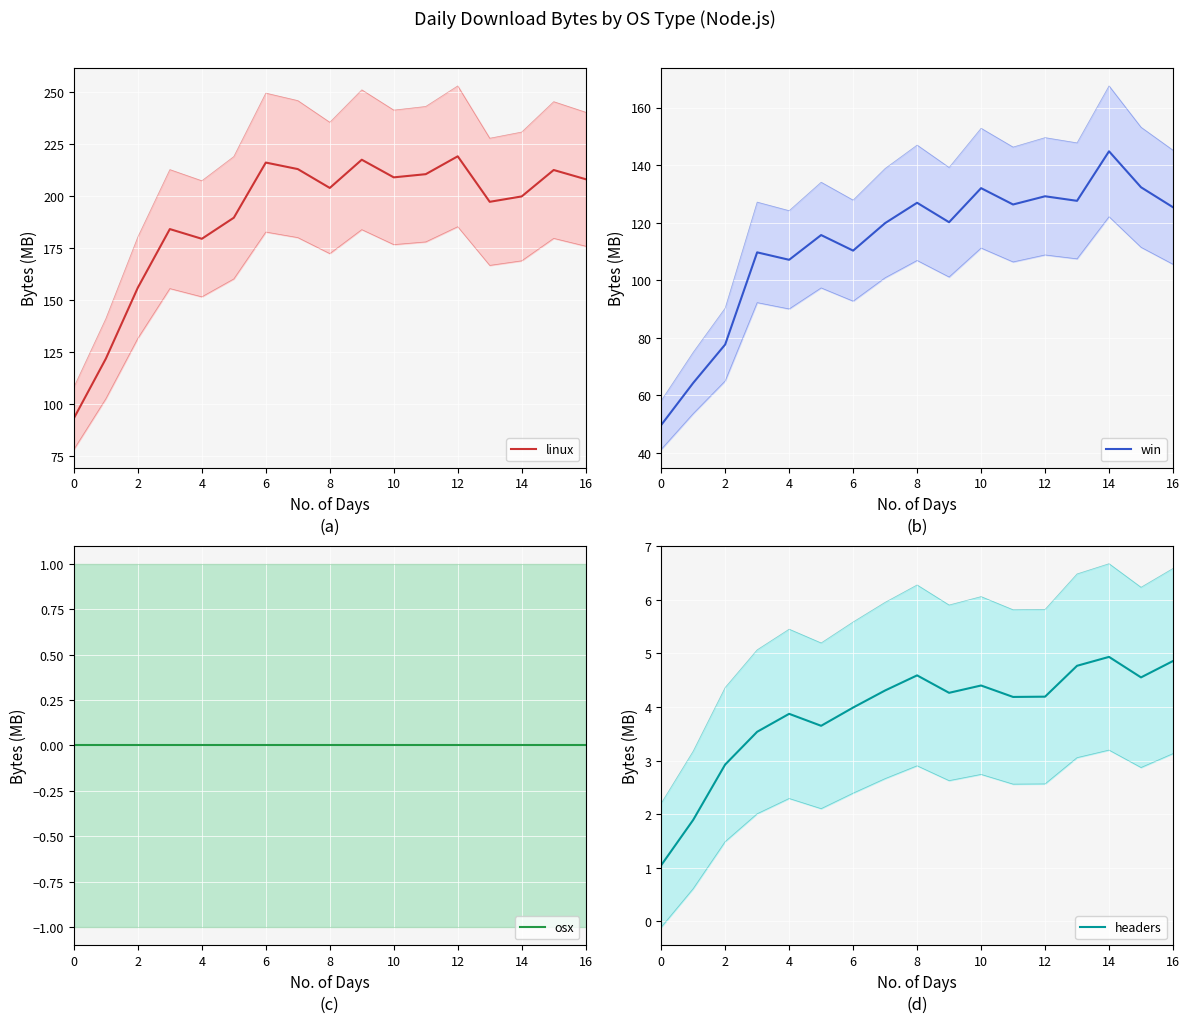

Which has a higher value, 10 or 11?

11